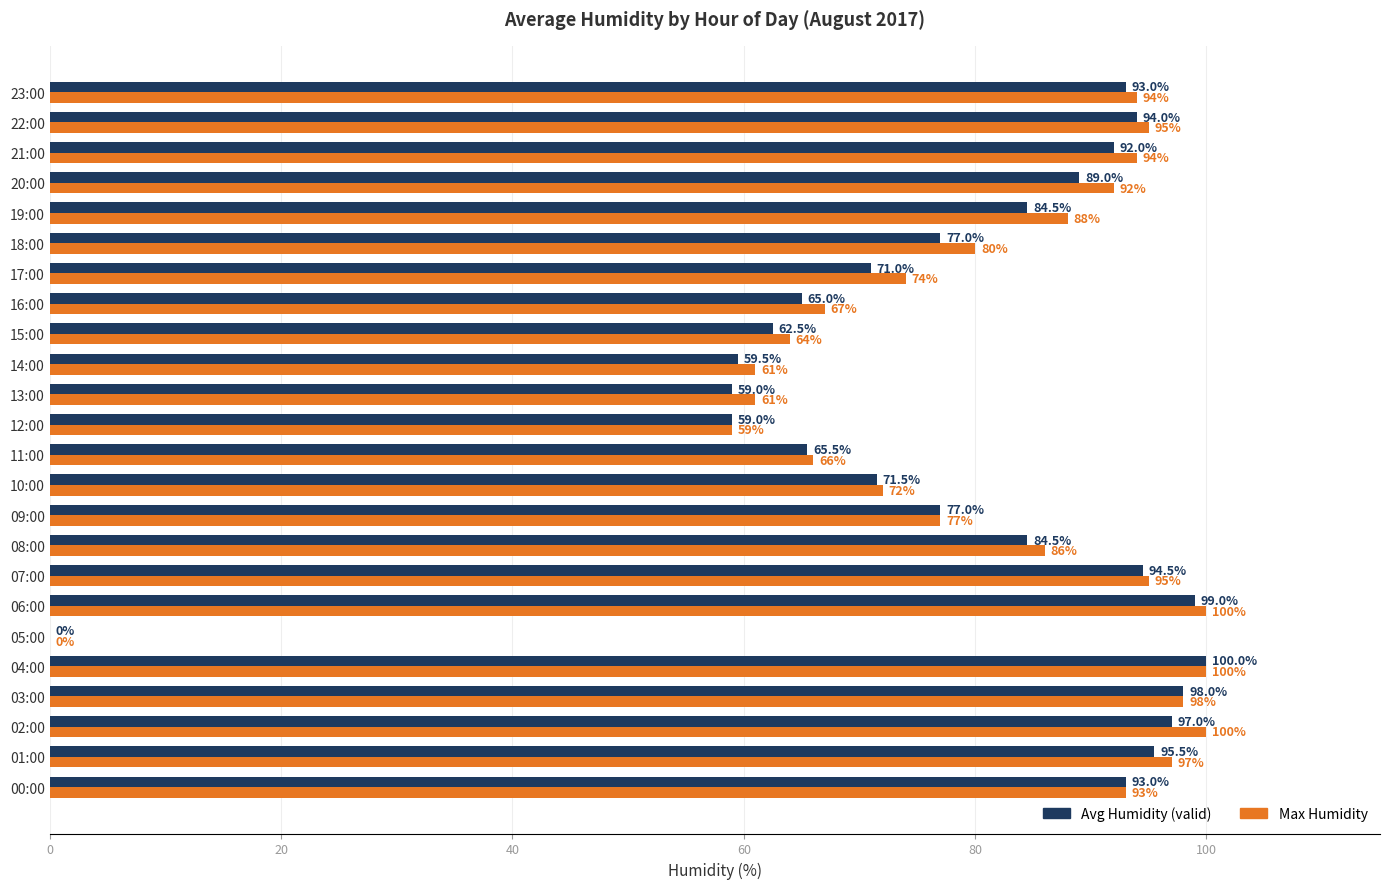

What is the sum of the Max Humidity values at 04:00 and 03:00?

198.0